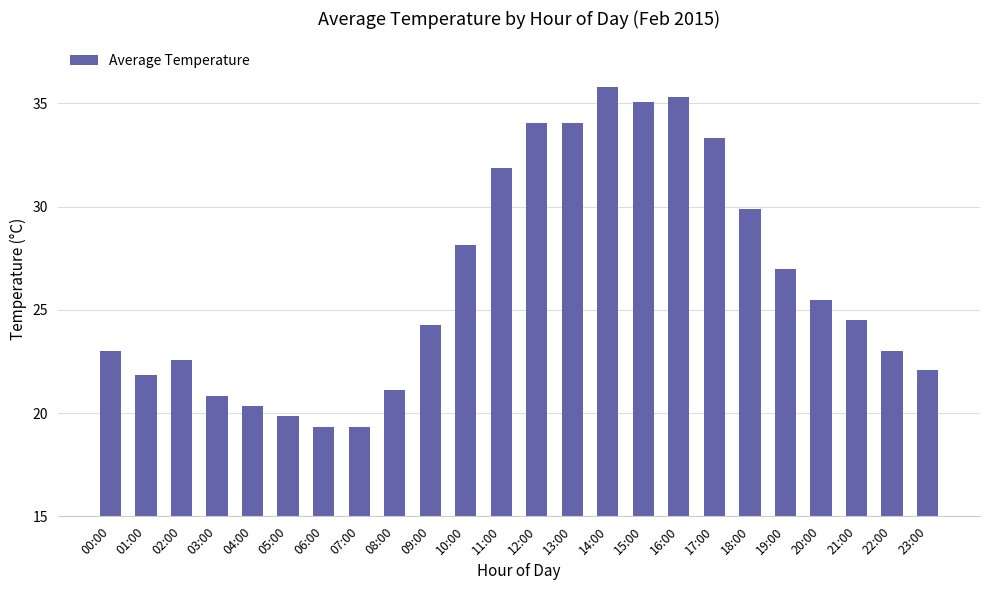

What is the maximum value shown in the chart?

35.8